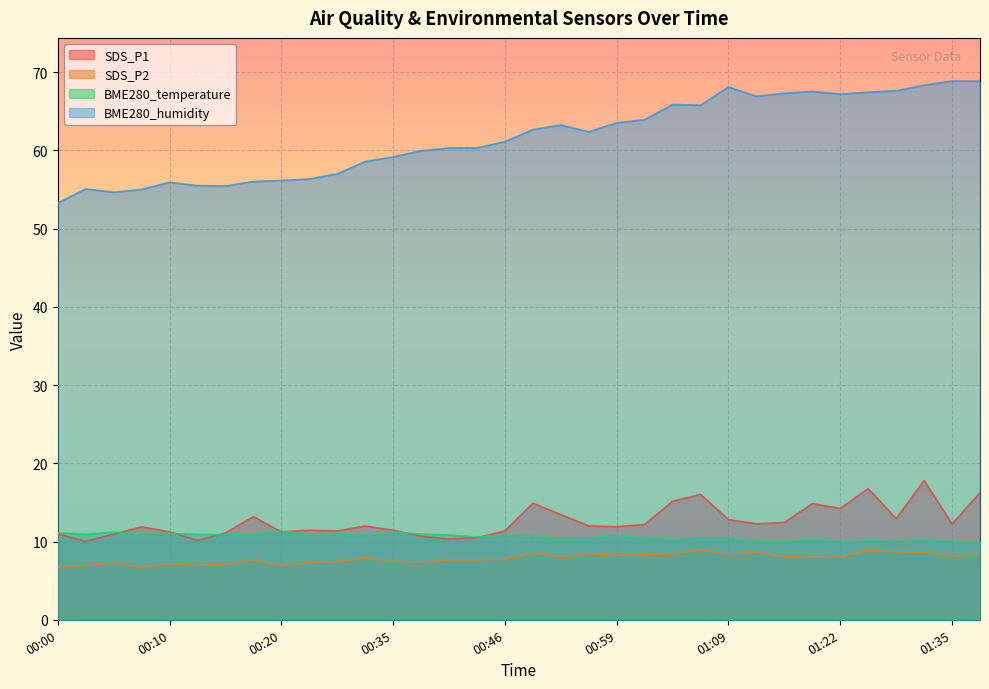

What is the difference between the maximum and second lowest values in the BME280_humidity series?

14.2